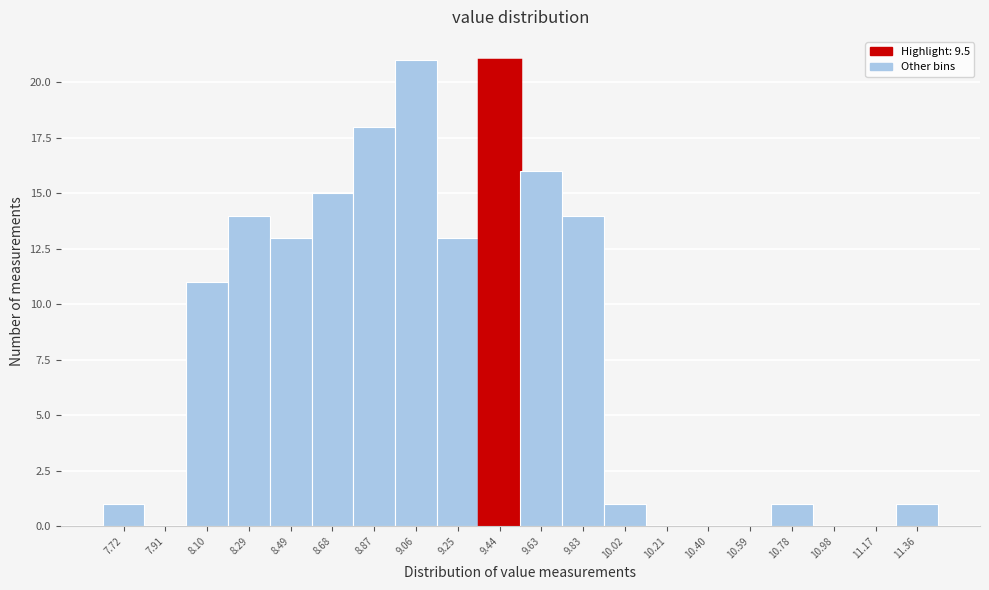

Reading left to right, list all the values displayed in this chart.

7.72=1	7.91=0	8.10=11	8.29=14	8.49=13	8.68=15	8.87=18	9.06=21	9.25=13	9.44=21	9.63=16	9.83=14	10.02=1	10.21=0	10.40=0	10.59=0	10.78=1	10.98=0	11.17=0	11.36=1